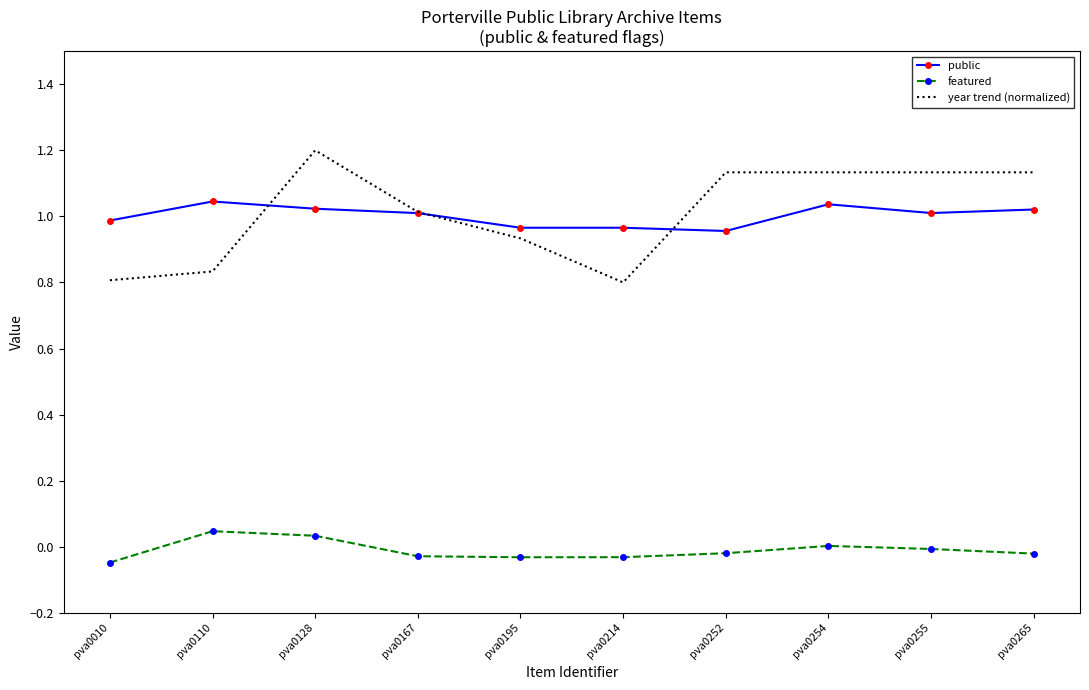

Rank the series at pva0128 from highest to lowest value.

year trend (normalized), public, featured